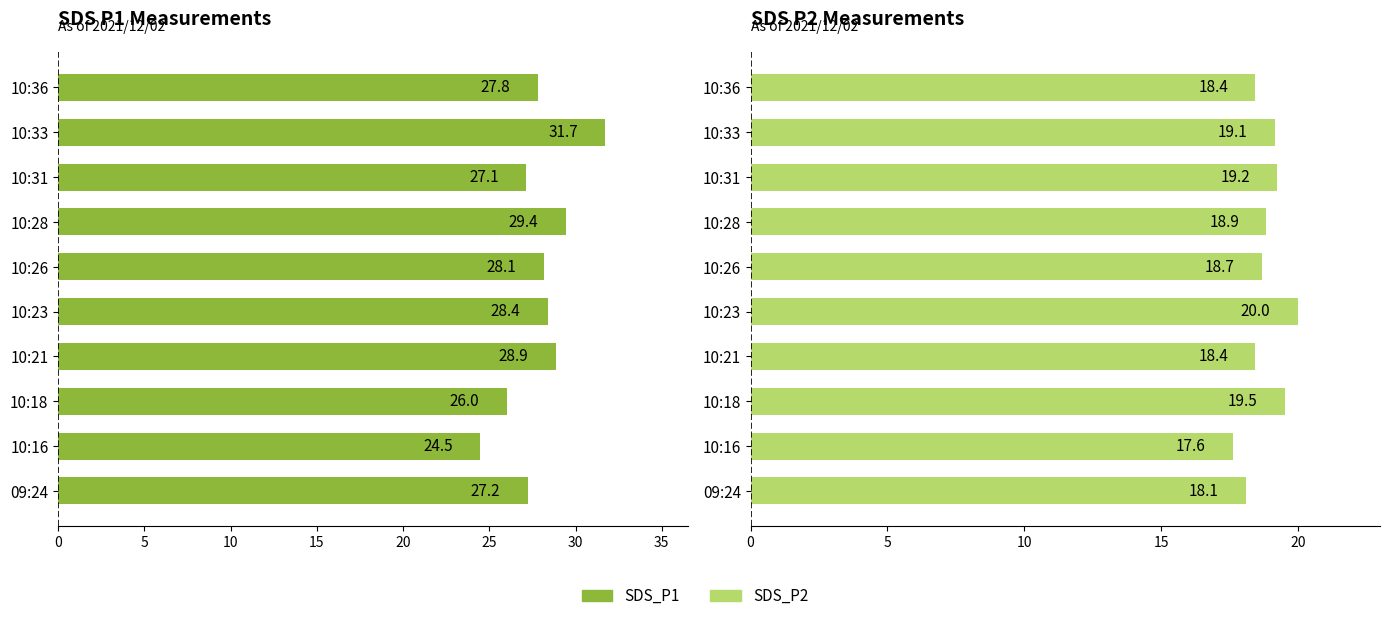

At 10:21, list the series in order from smallest to largest.

SDS P2 Measurements, SDS P1 Measurements